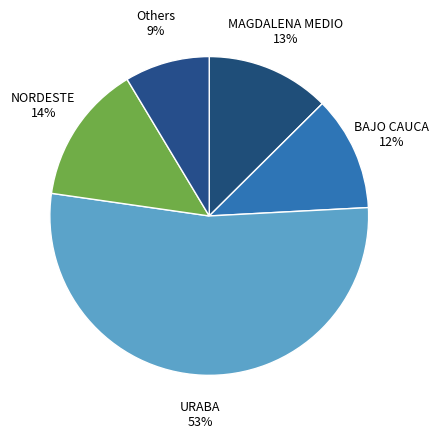

Count the number of slices in the pie.

5